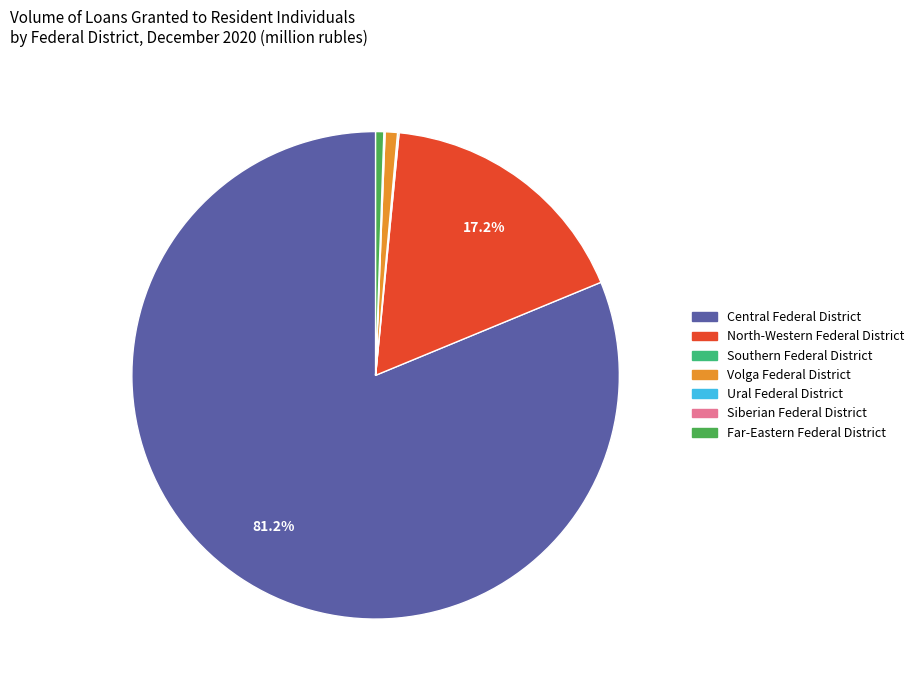

Between Central Federal District and Volga Federal District, which is larger?

Central Federal District